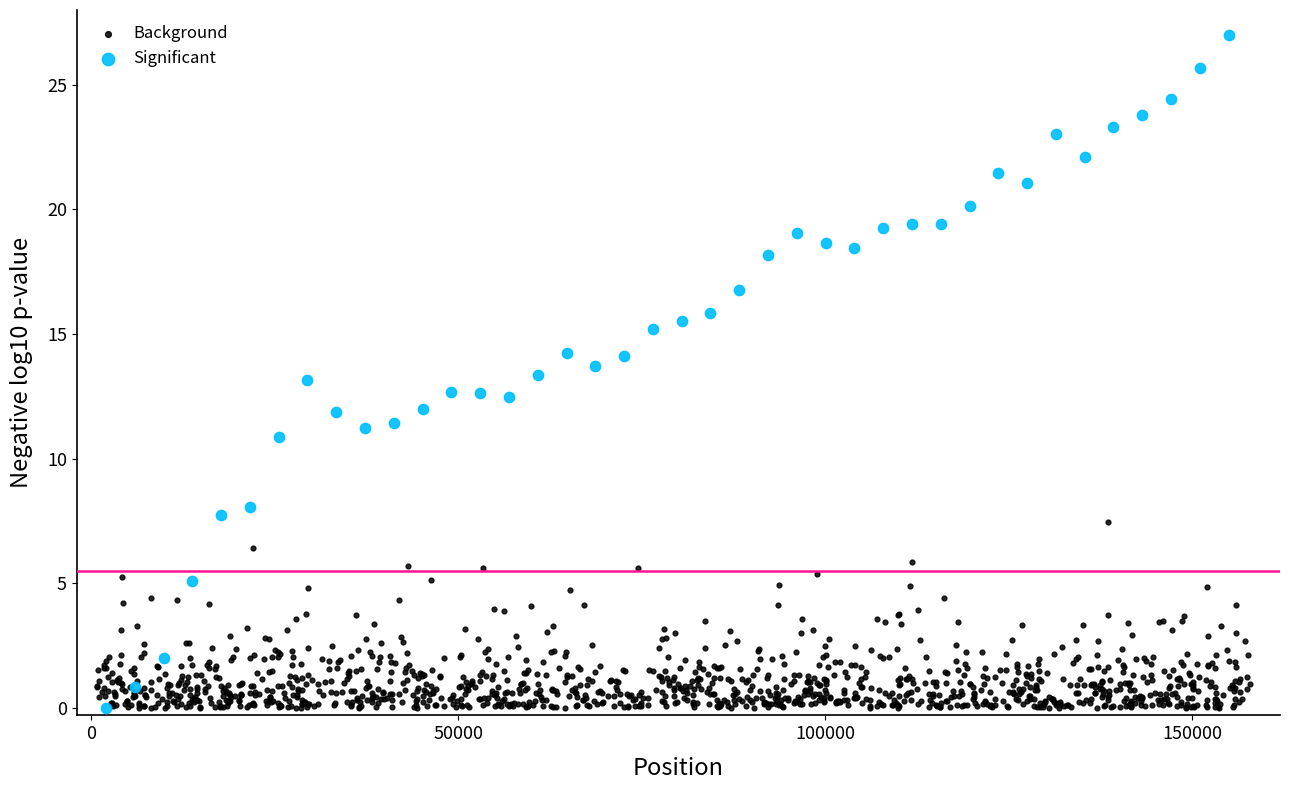

Which series reaches the maximum Y coordinate?

Significant